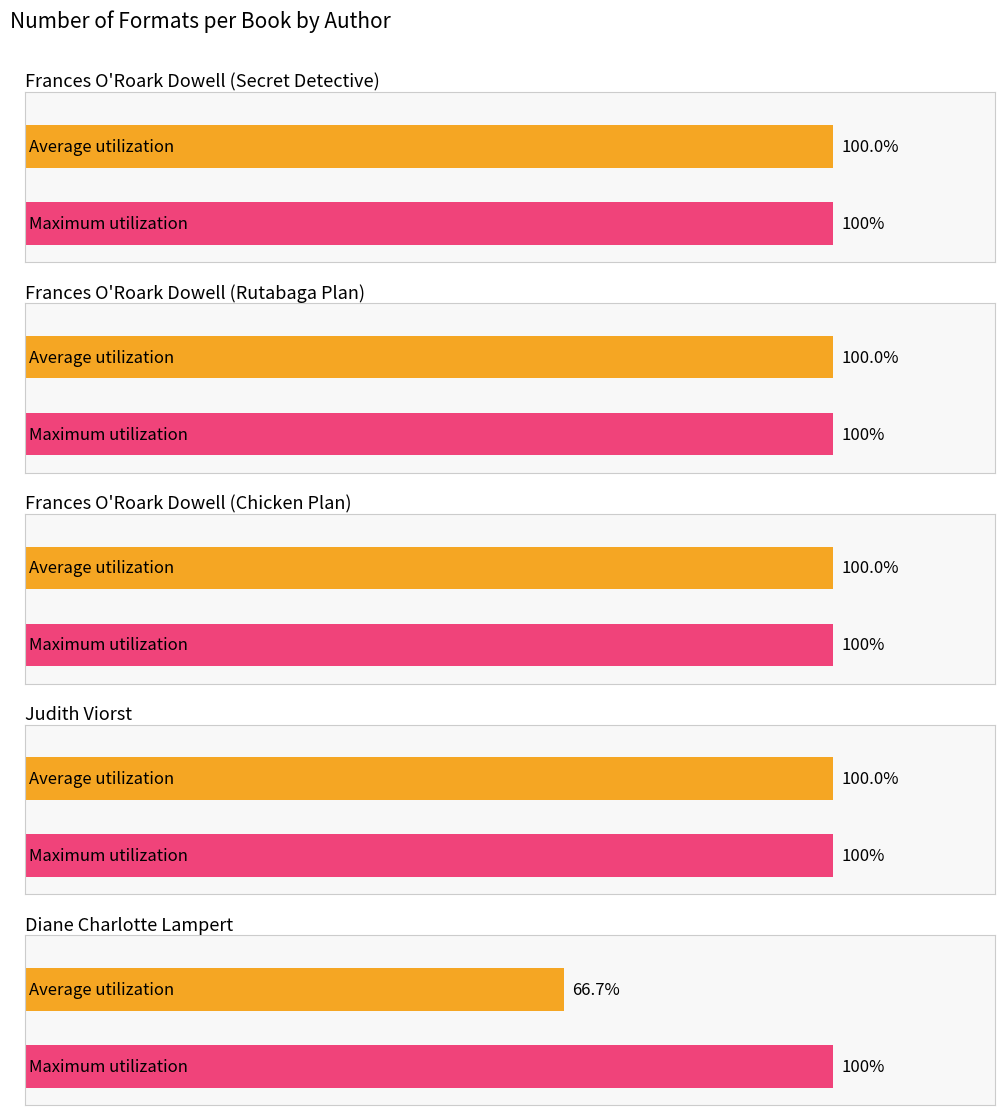

Which has a higher value, Judith Viorst or Diane Charlotte Lampert?

Judith Viorst